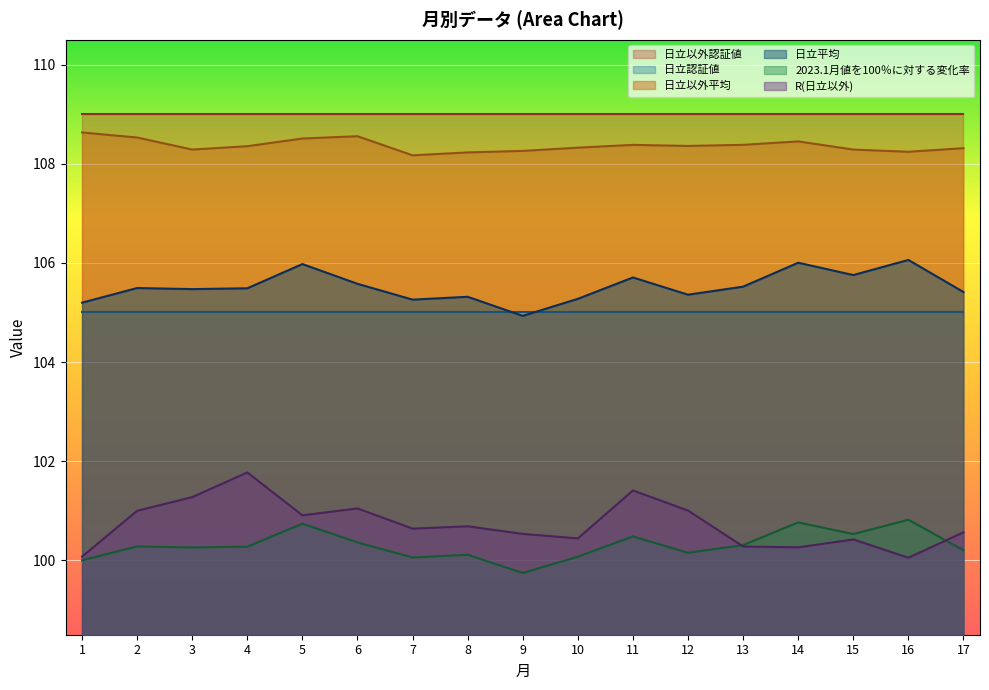

True or false: R(日立以外) and 日立以外平均 cross at least once.

False